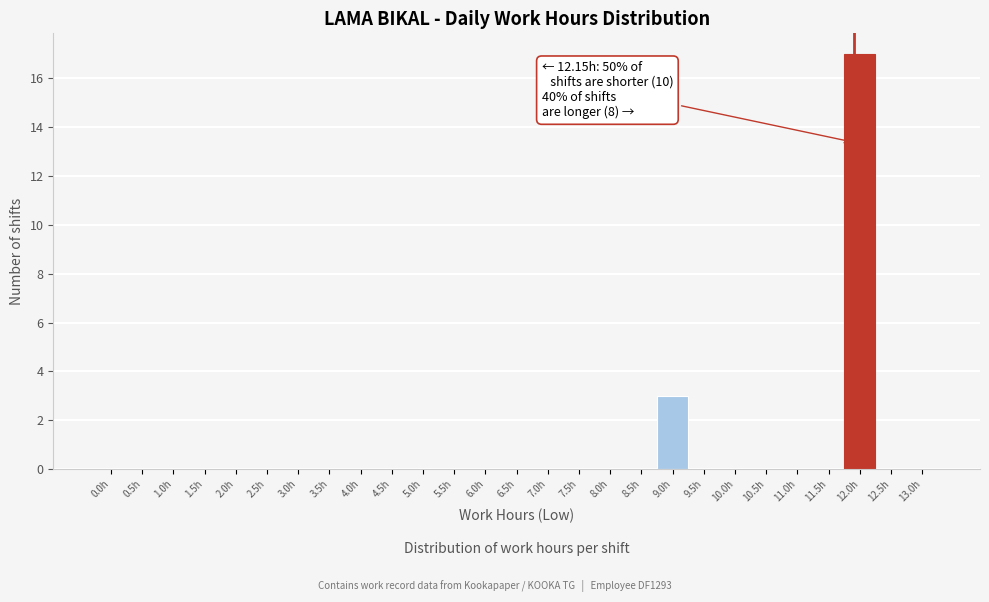

Reading left to right, list all the values displayed in this chart.

0.0h=0	0.5h=0	1.0h=0	1.5h=0	2.0h=0	2.5h=0	3.0h=0	3.5h=0	4.0h=0	4.5h=0	5.0h=0	5.5h=0	6.0h=0	6.5h=0	7.0h=0	7.5h=0	8.0h=0	8.5h=0	9.0h=3	9.5h=0	10.0h=0	10.5h=0	11.0h=0	11.5h=0	12.0h=17	12.5h=0	13.0h=0